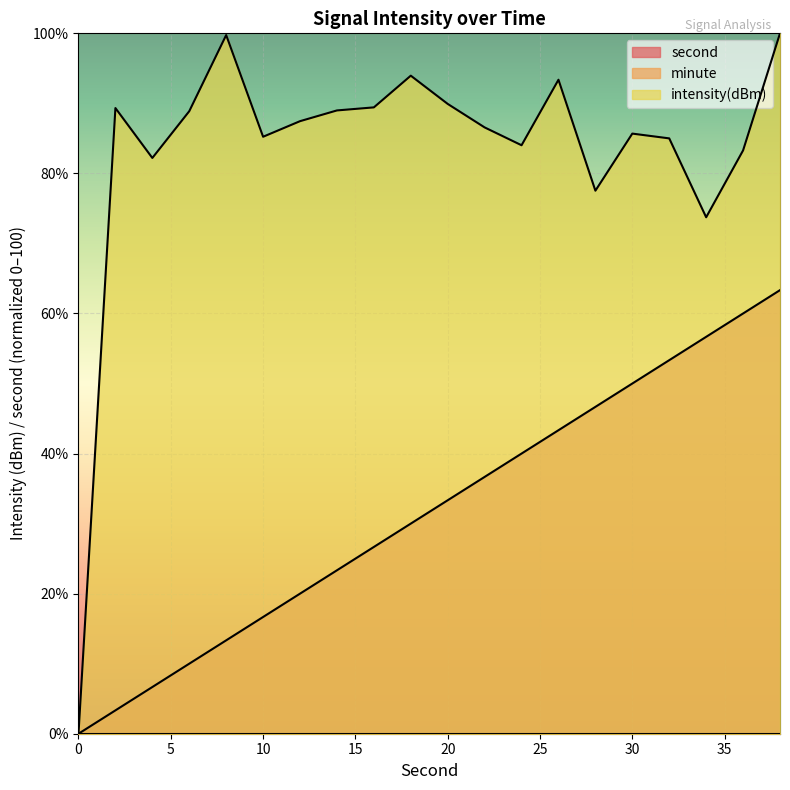

Reading left to right, extract all data points from this chart.

second: 0.0	3.3	6.7	10.0	13.3	16.7	20.0	23.3	26.7	30.0	33.3	36.7	40.0	43.3	46.7	50.0	53.3	56.7	60.0	63.3
intensity(dBm): 0.0	89.3	82.2	88.9	99.8	85.2	87.5	89.0	89.4	94.0	89.9	86.6	84.0	93.4	77.5	85.7	85.0	73.7	83.3	100.0